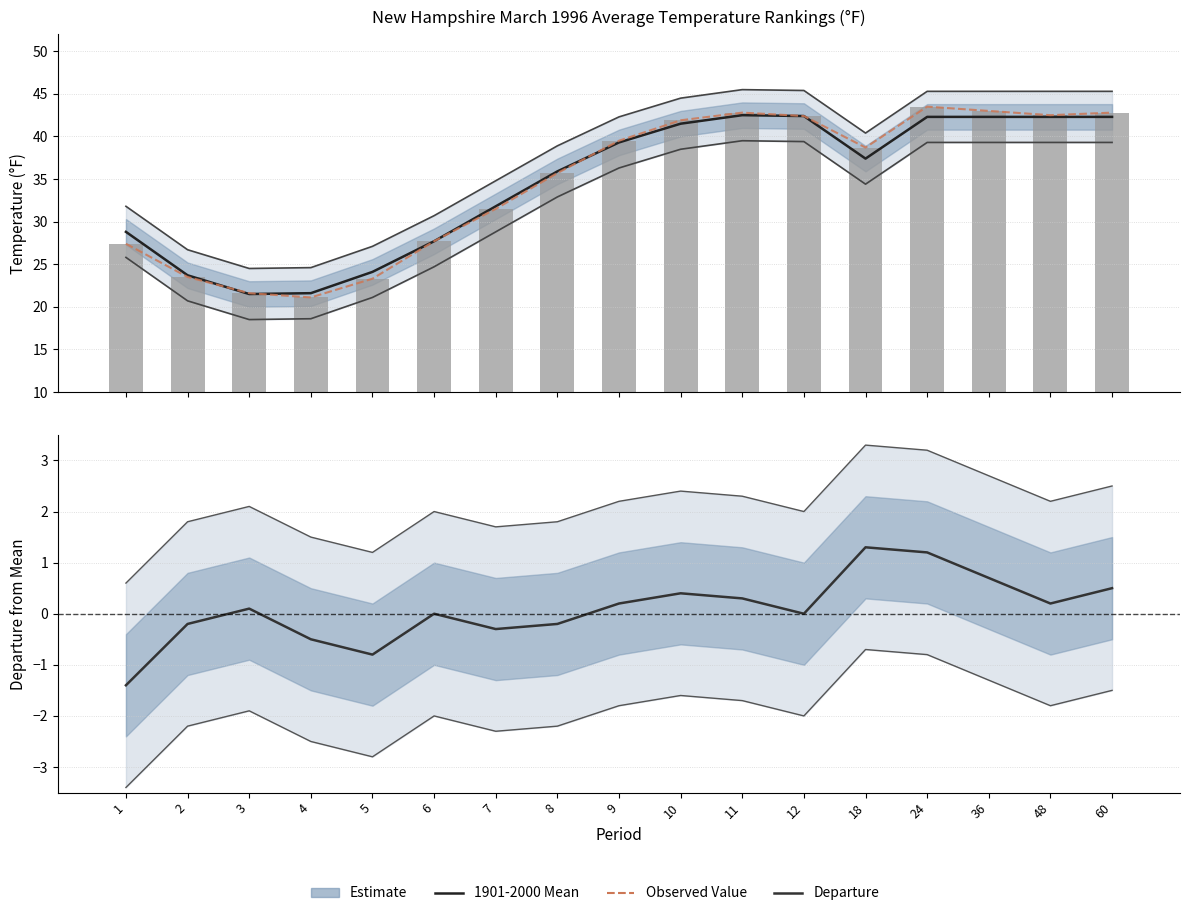

Is it true that Observed Value equals 35.5 at 2?

False